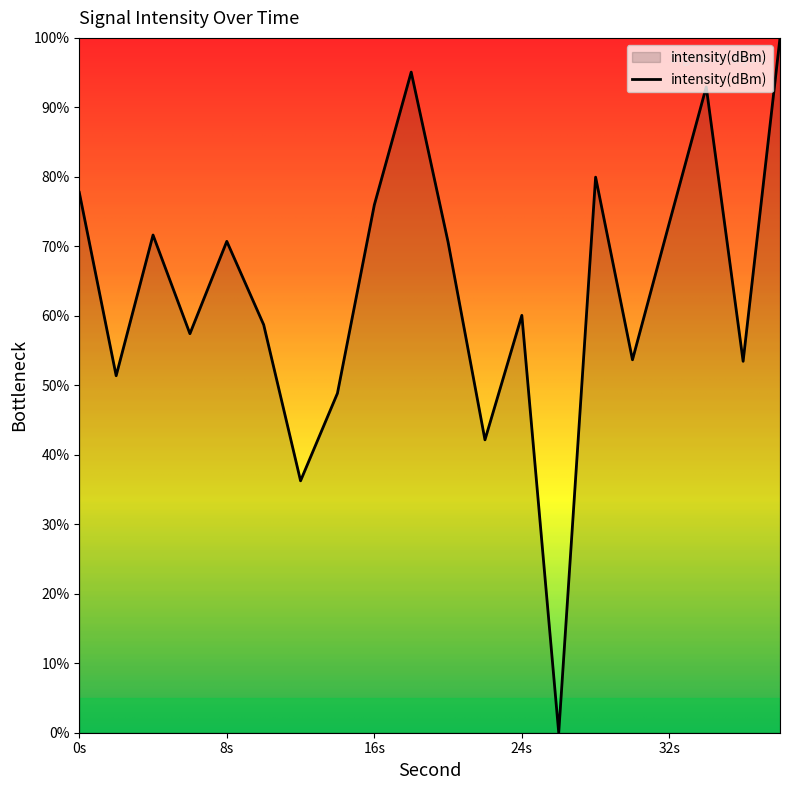

What is the maximum value shown in the chart?

100.0